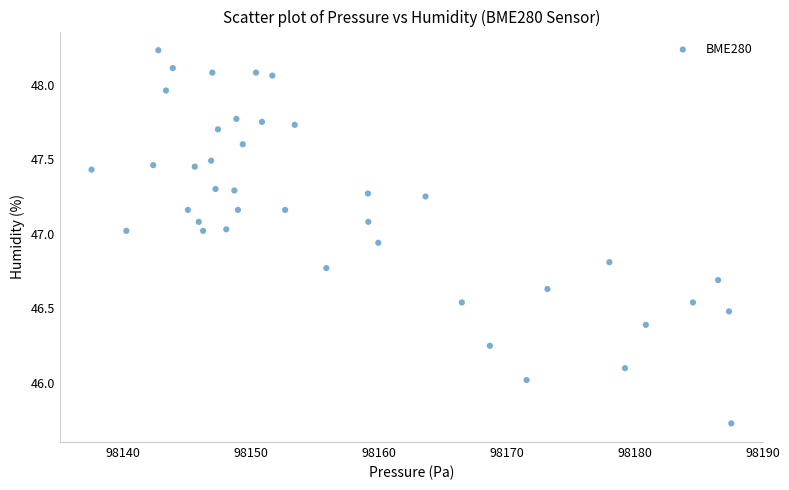

What is the range of X values (max minus min)?

50.0